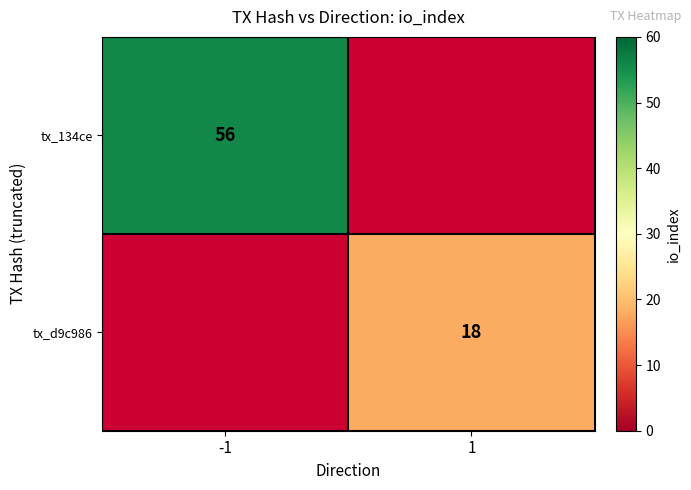

The tx_d9c986 series shows 18 at 1. True or false?

True